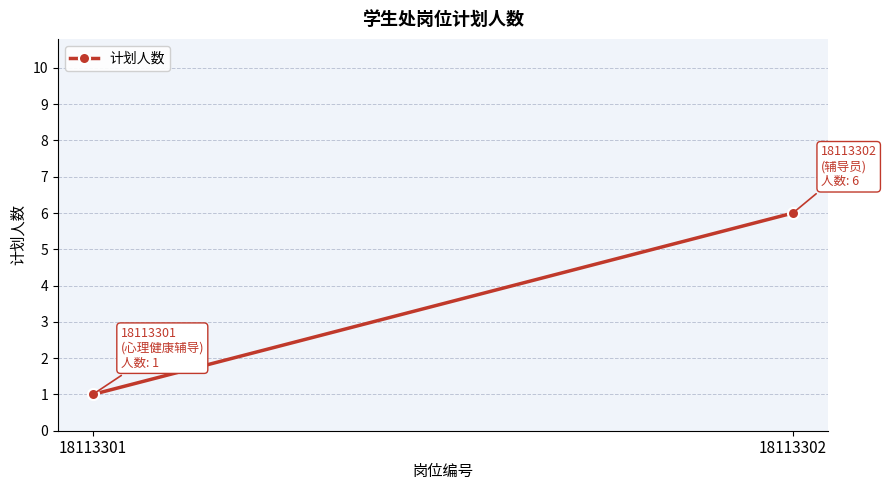

How many data points does each series have?

2